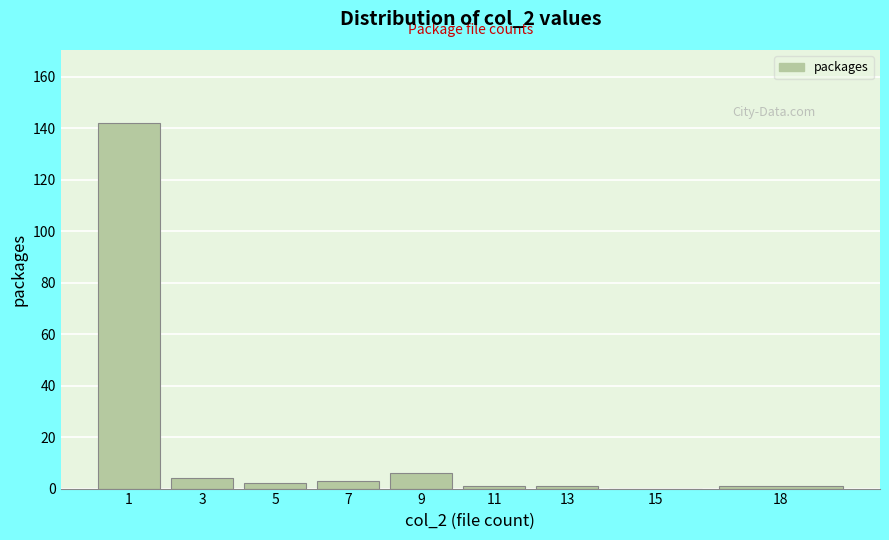

Reading left to right, what are all the values shown in this chart?

1=142	3=4	5=2	7=3	9=6	11=1	13=1	15=0	18=1